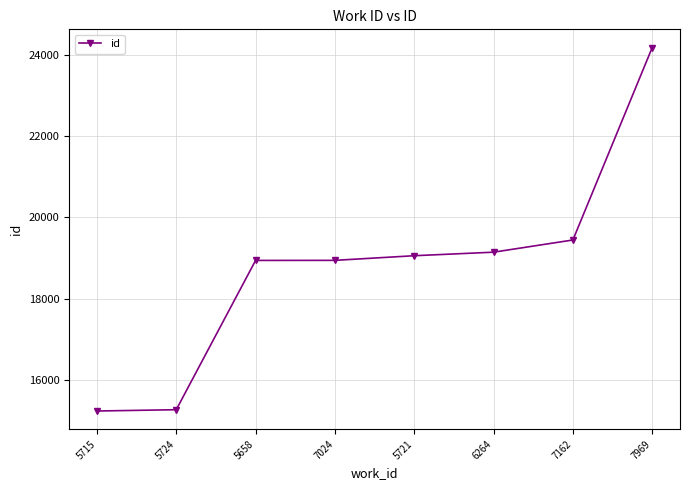

What is the value of the 1st point from the left?

15232